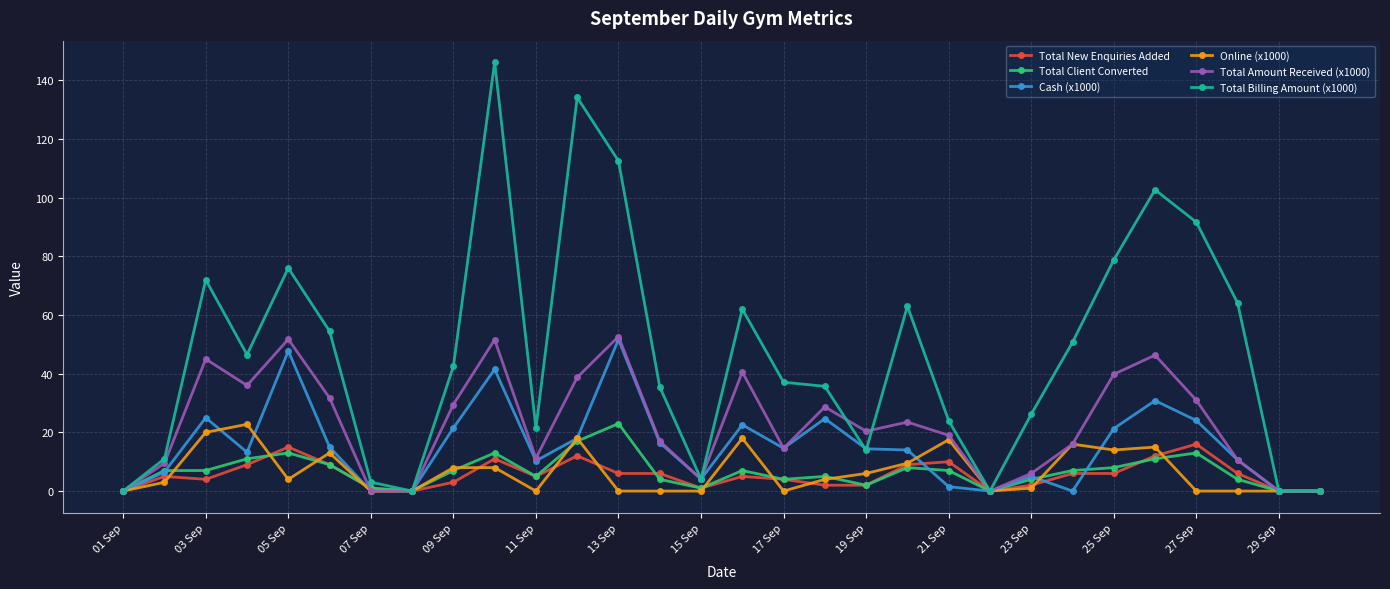

What is the value of the Total Billing Amount (x1000) point at the 15th from the left?

4.1